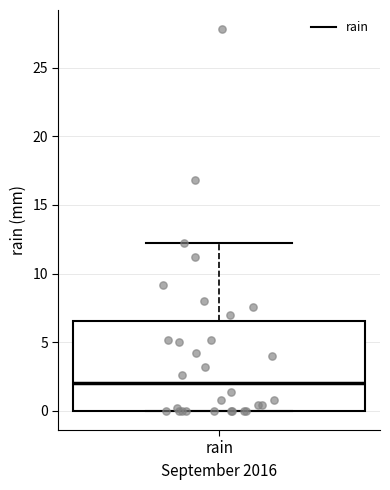

Read this box plot against the y-axis: the position of the median line, the range covered by the box, and the ends of both whiskers. The values are not printed on the chart, so give them approximately, as read against the axis.

median 2.0, box 0.0 to 6.5, whiskers 0.0 to 12.0